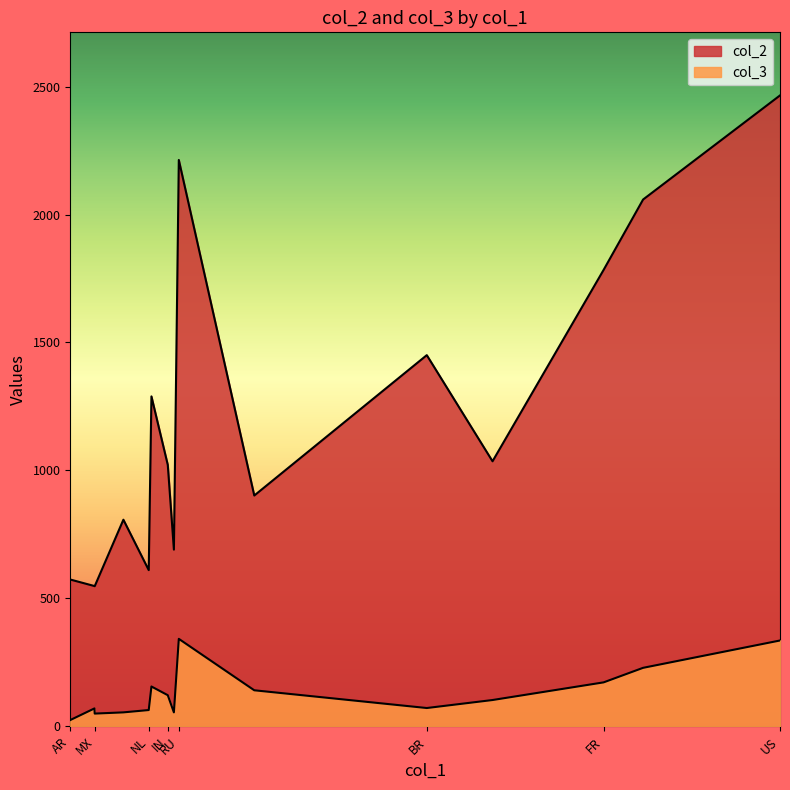

True or false: col_2 and col_3 intersect in this chart.

False